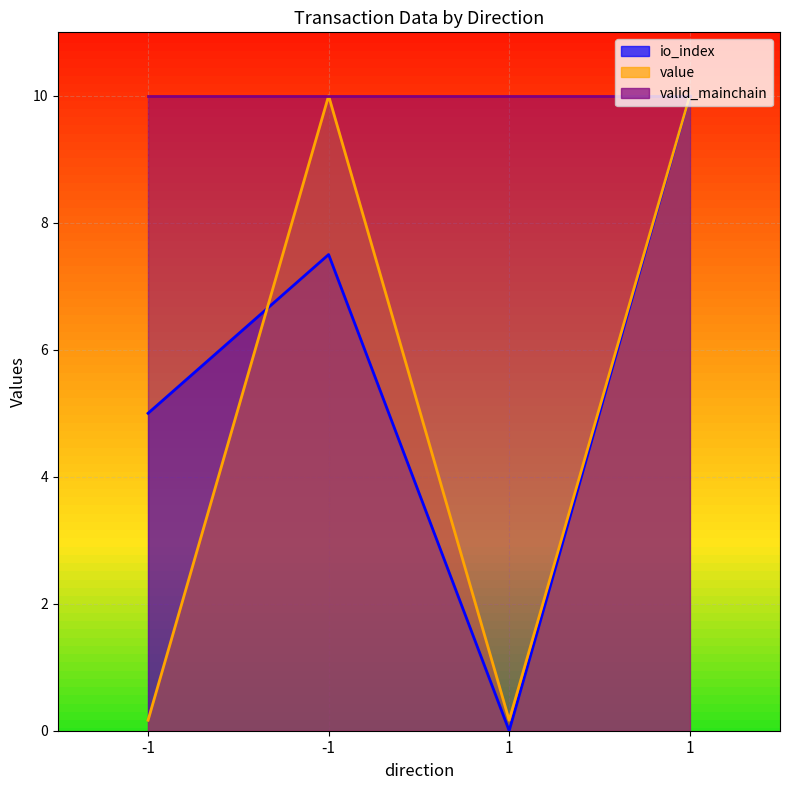

True or false: value and io_index cross at least once.

True